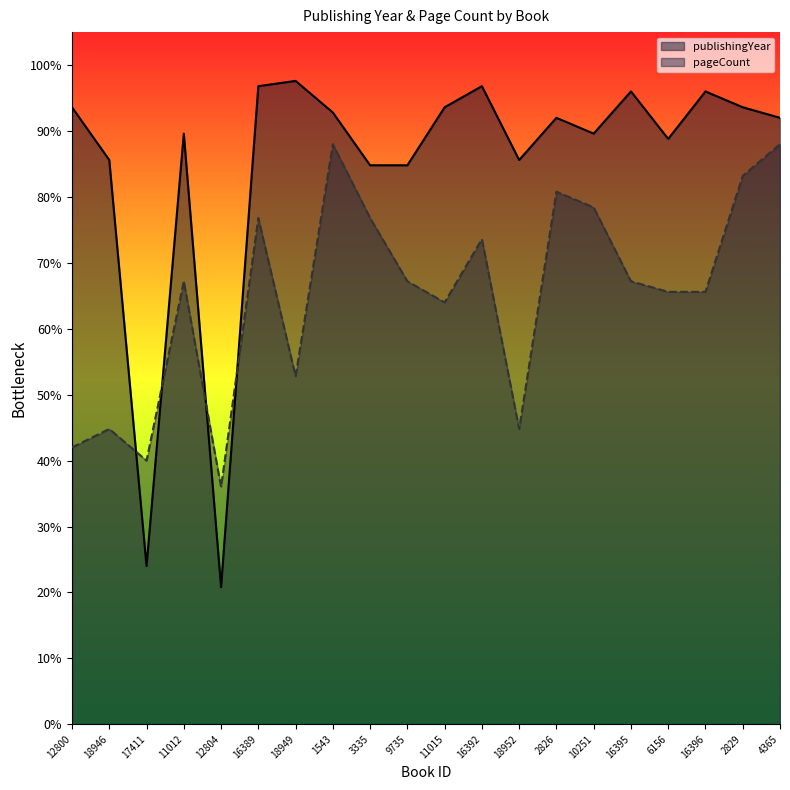

How many series are shown in this chart?

2